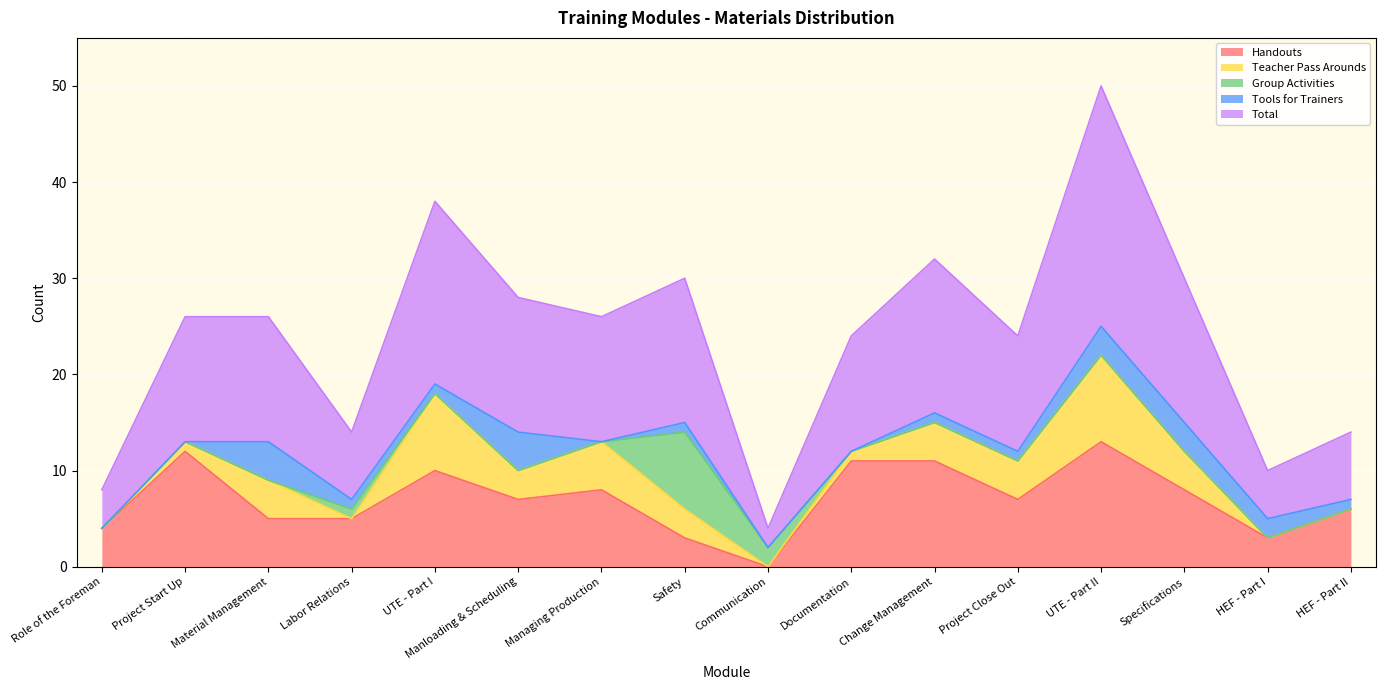

Reading right to left, what are all the values shown in this chart?

Handouts: HEF - Part II=6	HEF - Part I=3	Specifications=8	UTE - Part II=13	Project Close Out=7	Change Management=11	Documentation=11	Communication=0	Safety=3	Managing Production=8	Manloading & Scheduling=7	UTE - Part I=10	Labor Relations=5	Material Management=5	Project Start Up=12	Role of the Foreman=4
Teacher Pass Arounds: HEF - Part II=0	HEF - Part I=0	Specifications=4	UTE - Part II=9	Project Close Out=4	Change Management=4	Documentation=1	Communication=0	Safety=3	Managing Production=5	Manloading & Scheduling=3	UTE - Part I=8	Labor Relations=0	Material Management=4	Project Start Up=1	Role of the Foreman=0
Group Activities: HEF - Part II=0	HEF - Part I=0	Specifications=0	UTE - Part II=0	Project Close Out=0	Change Management=0	Documentation=0	Communication=2	Safety=8	Managing Production=0	Manloading & Scheduling=0	UTE - Part I=0	Labor Relations=1	Material Management=0	Project Start Up=0	Role of the Foreman=0
Tools for Trainers: HEF - Part II=1	HEF - Part I=2	Specifications=3	UTE - Part II=3	Project Close Out=1	Change Management=1	Documentation=0	Communication=0	Safety=1	Managing Production=0	Manloading & Scheduling=4	UTE - Part I=1	Labor Relations=1	Material Management=4	Project Start Up=0	Role of the Foreman=0
Total: HEF - Part II=7	HEF - Part I=5	Specifications=15	UTE - Part II=25	Project Close Out=12	Change Management=16	Documentation=12	Communication=2	Safety=15	Managing Production=13	Manloading & Scheduling=14	UTE - Part I=19	Labor Relations=7	Material Management=13	Project Start Up=13	Role of the Foreman=4